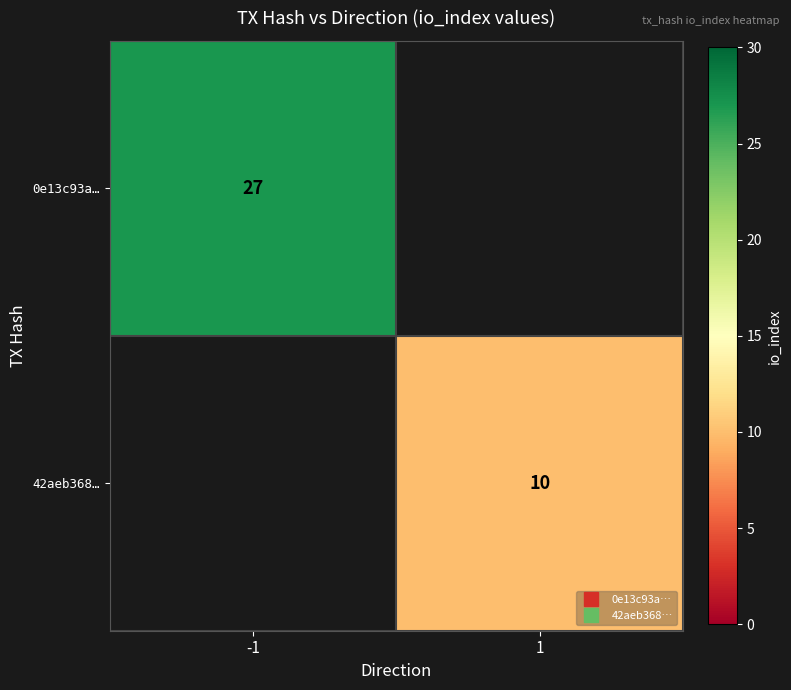

What is the smallest value displayed?

10.0